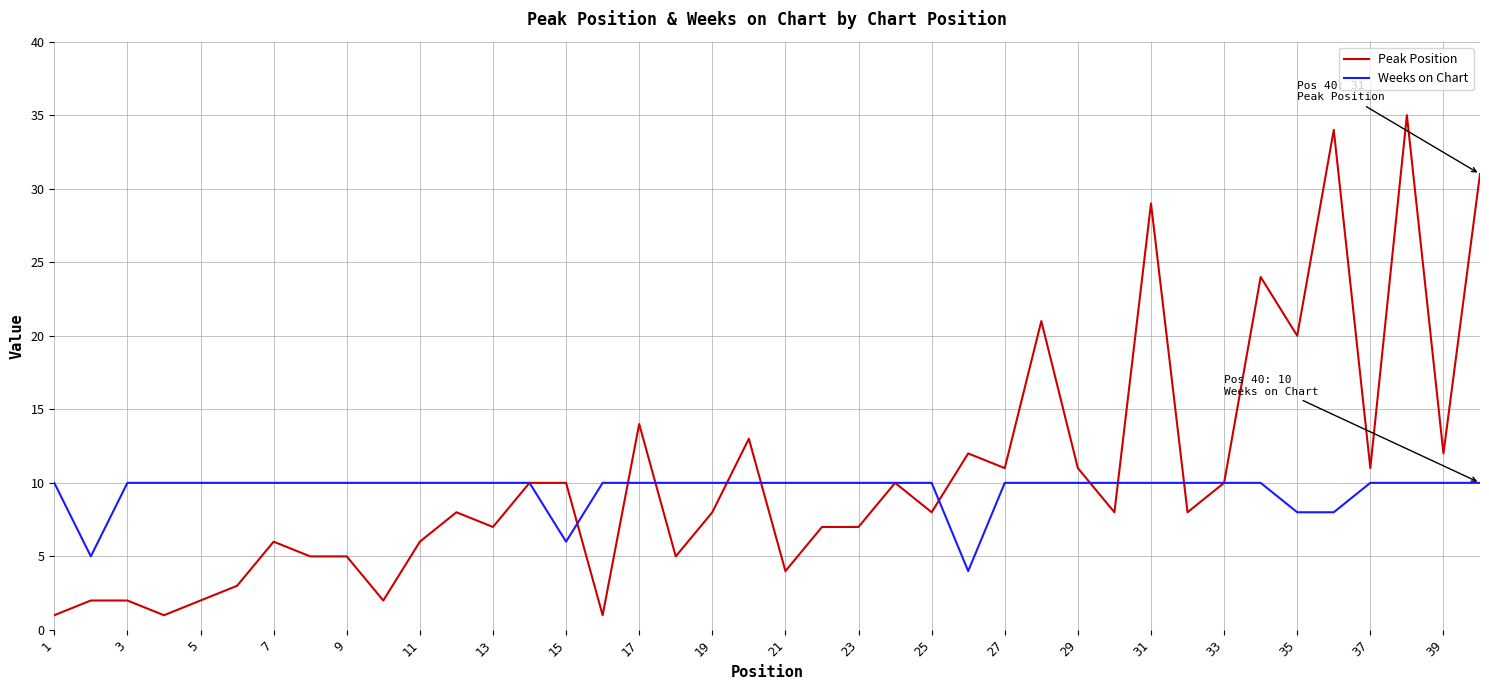

Which series has the largest range (max minus min)?

Peak Position